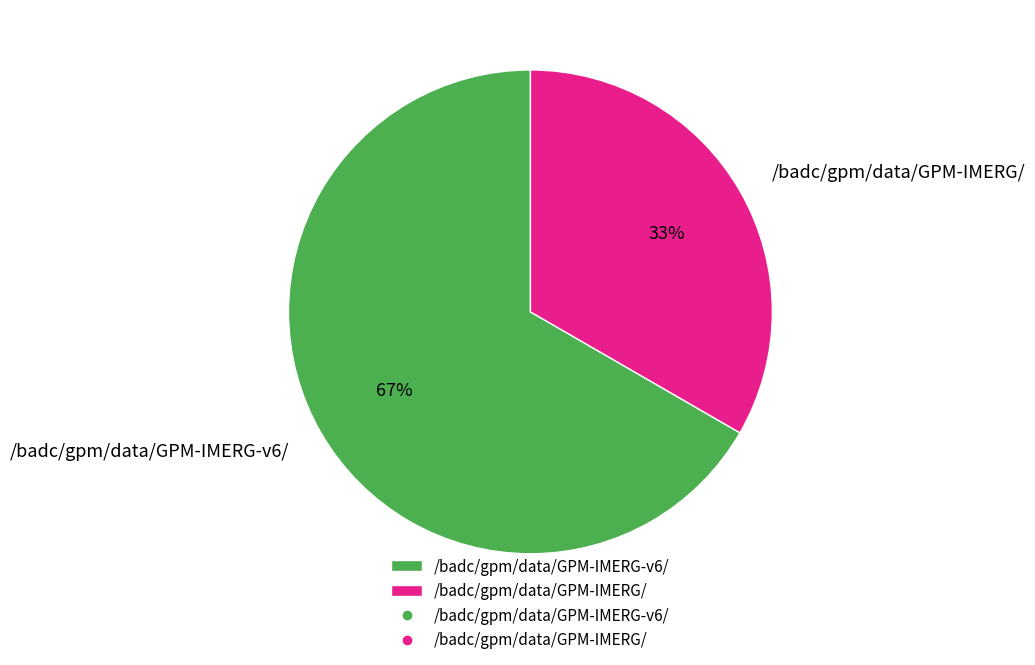

What is the smallest slice in the pie chart?

/badc/gpm/data/GPM-IMERG/